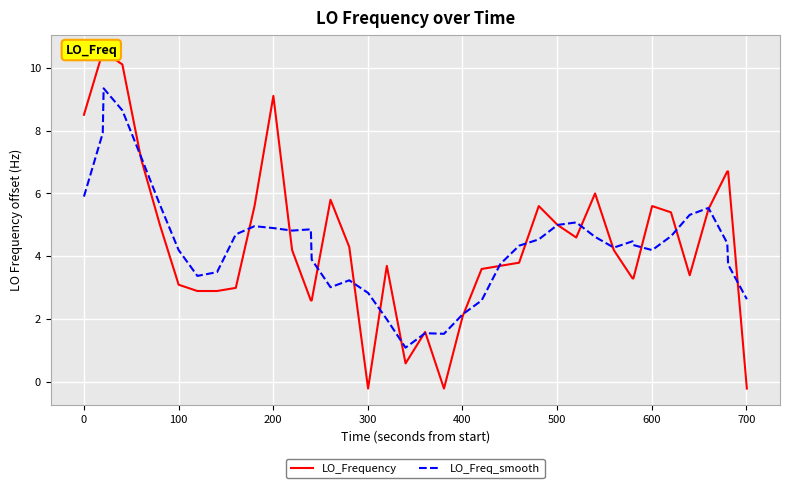

What is the maximum value for LO_Freq_smooth?

9.3